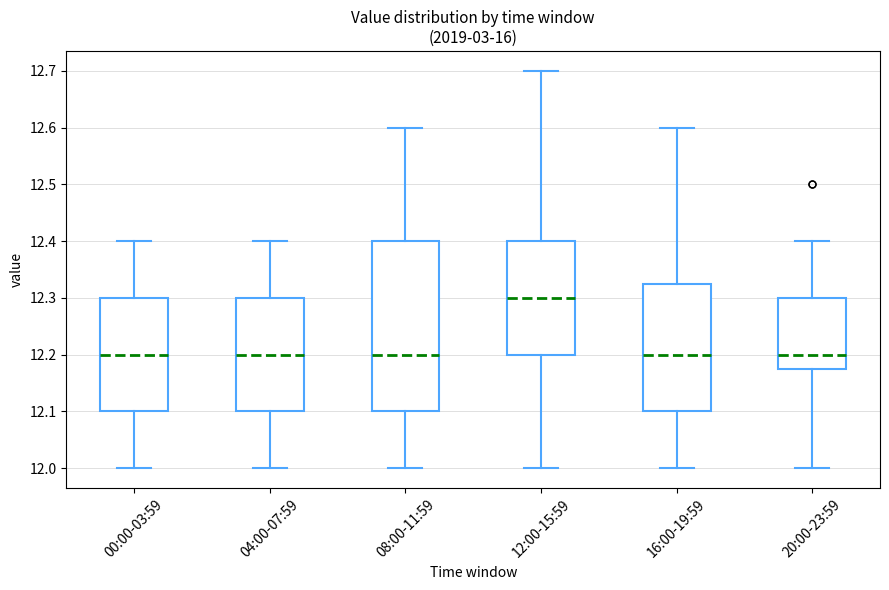

Reading left to right, transcribe this box plot: for each box, give where its median line is, the range the box spans, and where its two whiskers end, as read against the y-axis. The values are not printed on the chart, so give them approximately, as read against the axis.

00:00-03:59: median 12.20, box 12.10 to 12.30, whiskers 12.00 to 12.40
04:00-07:59: median 12.20, box 12.10 to 12.30, whiskers 12.00 to 12.40
08:00-11:59: median 12.20, box 12.10 to 12.40, whiskers 12.00 to 12.60
12:00-15:59: median 12.30, box 12.20 to 12.40, whiskers 12.00 to 12.70
16:00-19:59: median 12.20, box 12.10 to 12.33, whiskers 12.00 to 12.60
20:00-23:59: median 12.20, box 12.18 to 12.30, whiskers 12.00 to 12.40